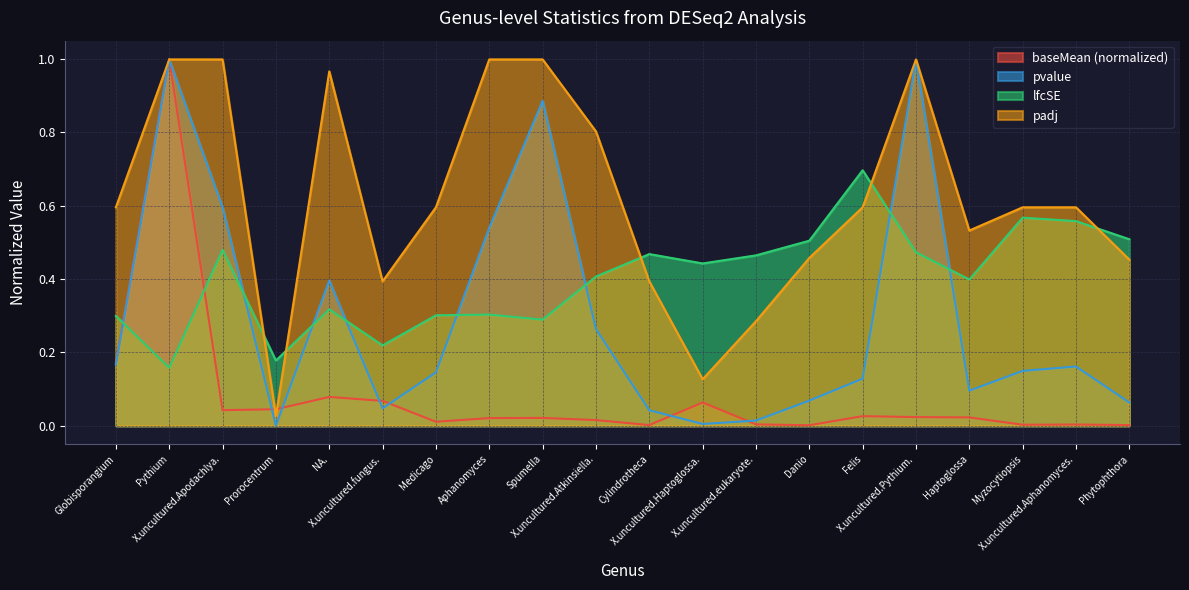

Is the value of lfcSE at Globisporangium greater than the value of padj at Haptoglossa?

No